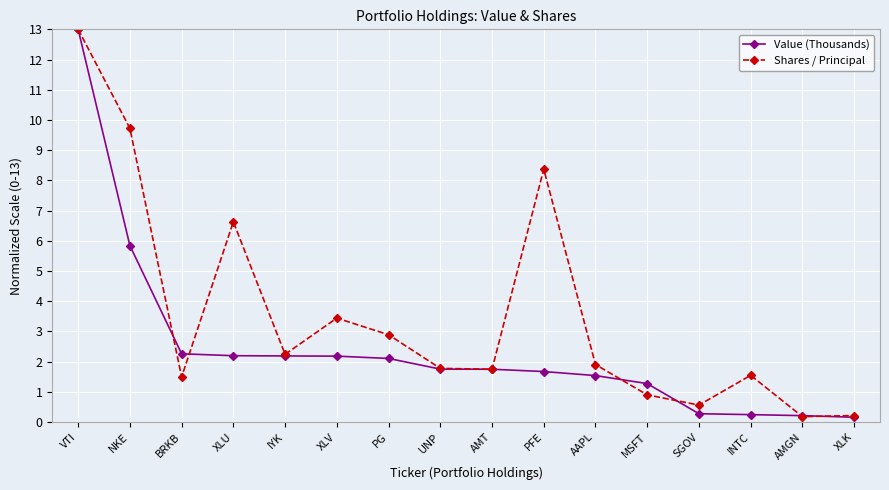

Is this an area chart (filled region under the line)?

No